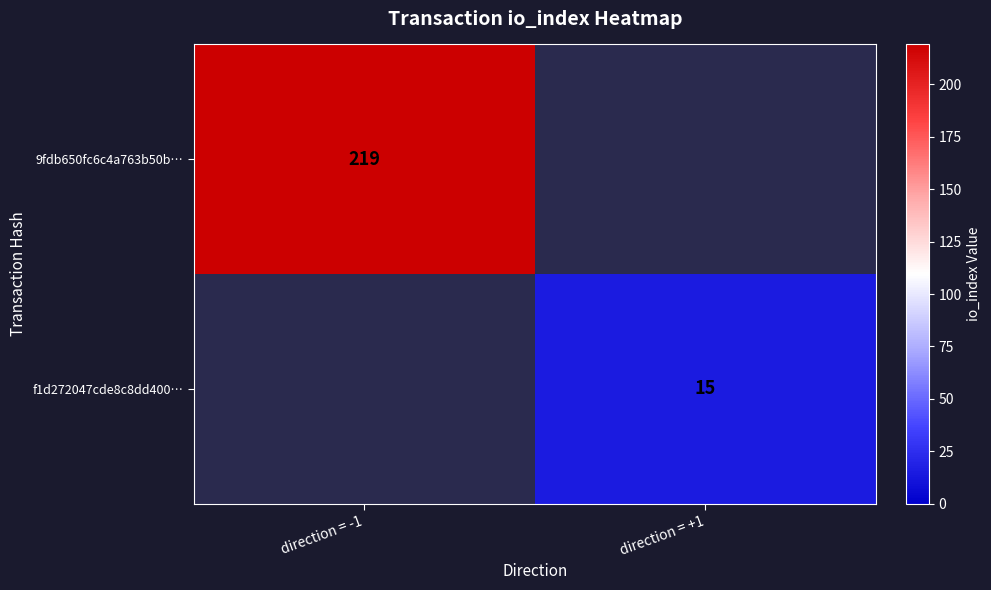

The 9fdb650fc6c4a763b50b… series shows 377 at direction = -1. True or false?

False